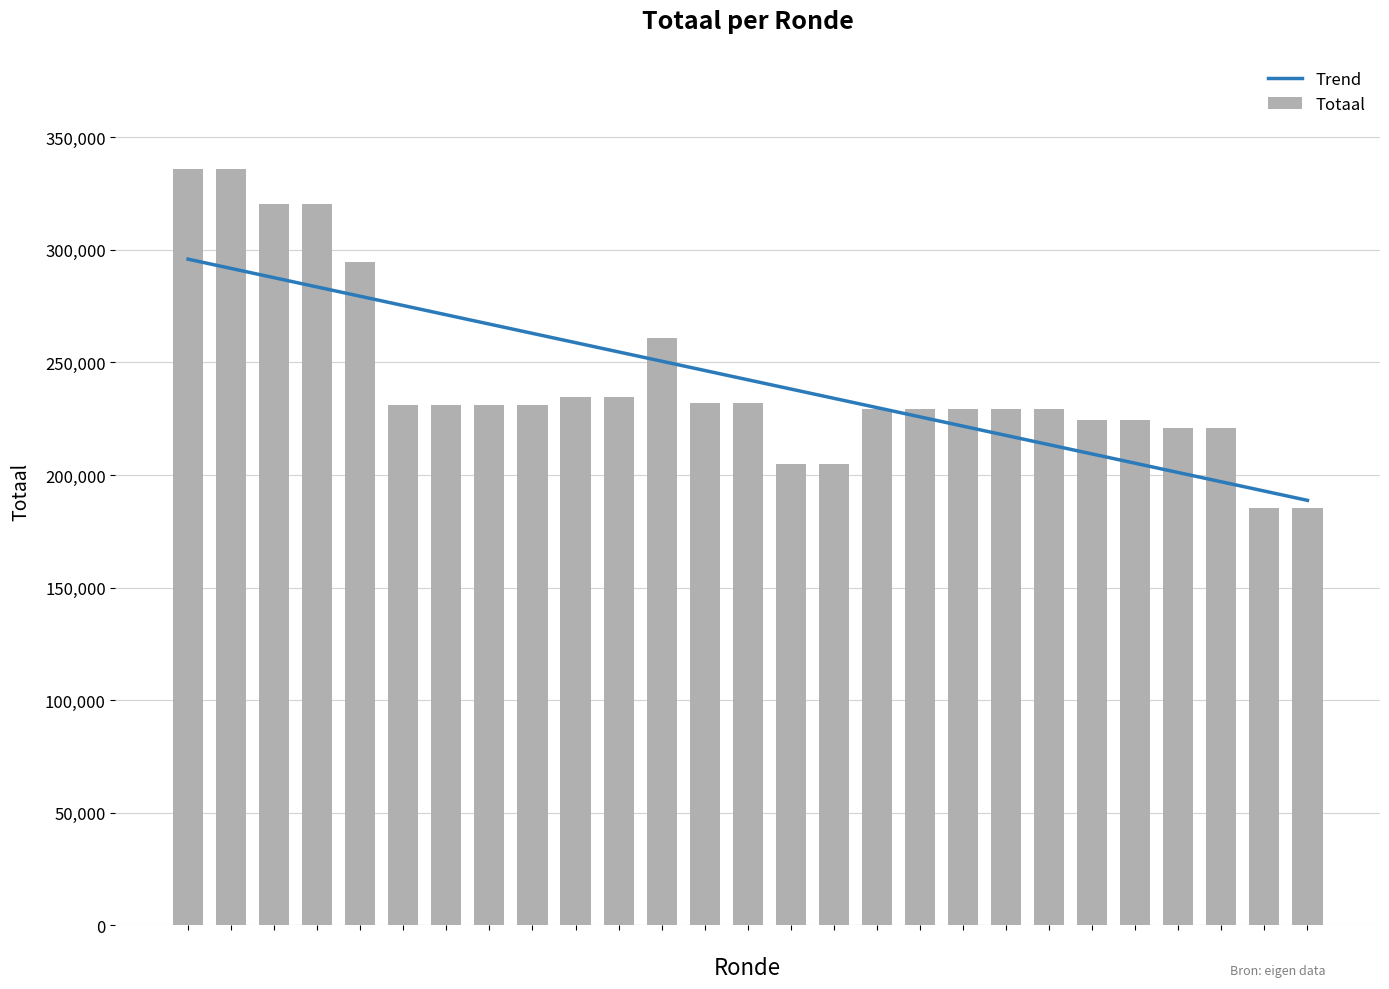

Rank the series at 9 from lowest to highest value.

Totaal, Trend